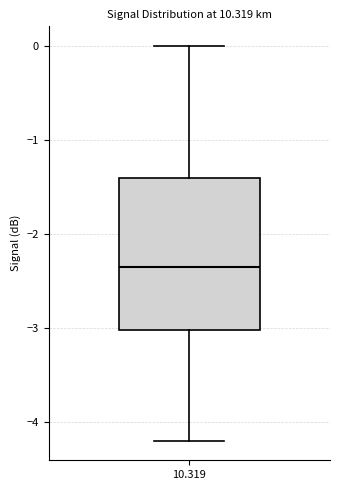

Transcribe this box plot: give where the median line is, the range the box spans, and where the two whiskers end, as read against the y-axis. The values are not printed on the chart, so give them approximately, as read against the axis.

median -2.3, box -3.0 to -1.4, whiskers -4.2 to 0.0